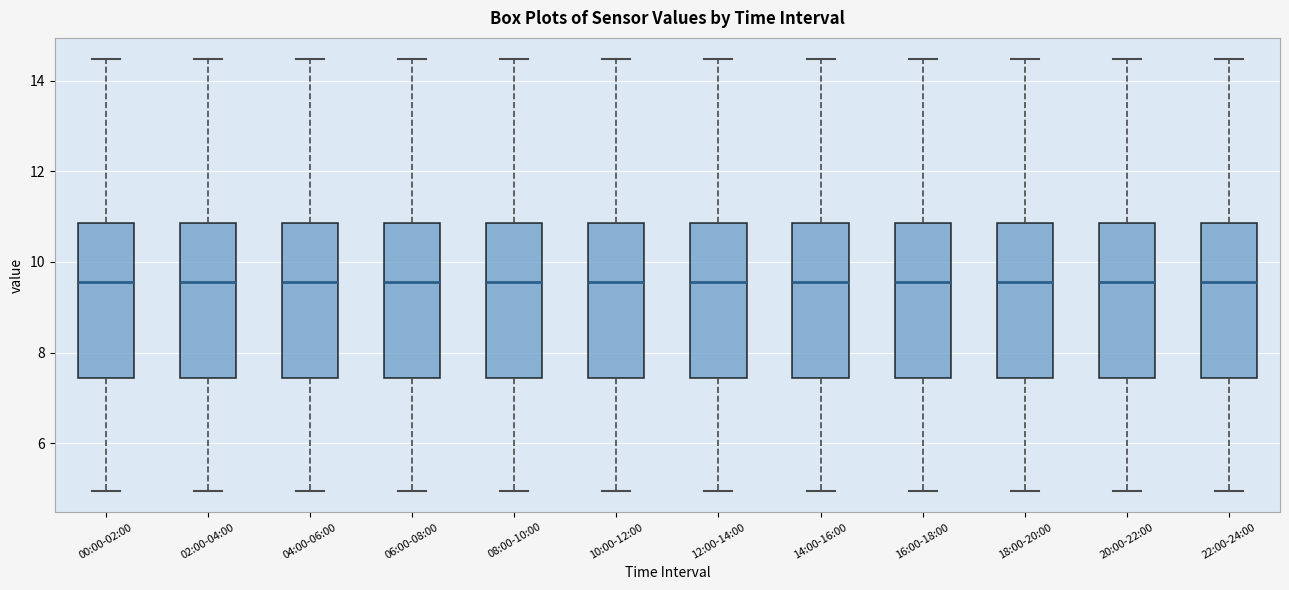

Reading left to right, transcribe this box plot: for each box, give where its median line is, the range the box spans, and where its two whiskers end, as read against the y-axis. The values are not printed on the chart, so give them approximately, as read against the axis.

00:00-02:00: median 9.6, box 7.4 to 10.8, whiskers 5.0 to 14.4
02:00-04:00: median 9.6, box 7.4 to 10.8, whiskers 5.0 to 14.4
04:00-06:00: median 9.6, box 7.4 to 10.8, whiskers 5.0 to 14.4
06:00-08:00: median 9.6, box 7.4 to 10.8, whiskers 5.0 to 14.4
08:00-10:00: median 9.6, box 7.4 to 10.8, whiskers 5.0 to 14.4
10:00-12:00: median 9.6, box 7.4 to 10.8, whiskers 5.0 to 14.4
12:00-14:00: median 9.6, box 7.4 to 10.8, whiskers 5.0 to 14.4
14:00-16:00: median 9.6, box 7.4 to 10.8, whiskers 5.0 to 14.4
16:00-18:00: median 9.6, box 7.4 to 10.8, whiskers 5.0 to 14.4
18:00-20:00: median 9.6, box 7.4 to 10.8, whiskers 5.0 to 14.4
20:00-22:00: median 9.6, box 7.4 to 10.8, whiskers 5.0 to 14.4
22:00-24:00: median 9.6, box 7.4 to 10.8, whiskers 5.0 to 14.4